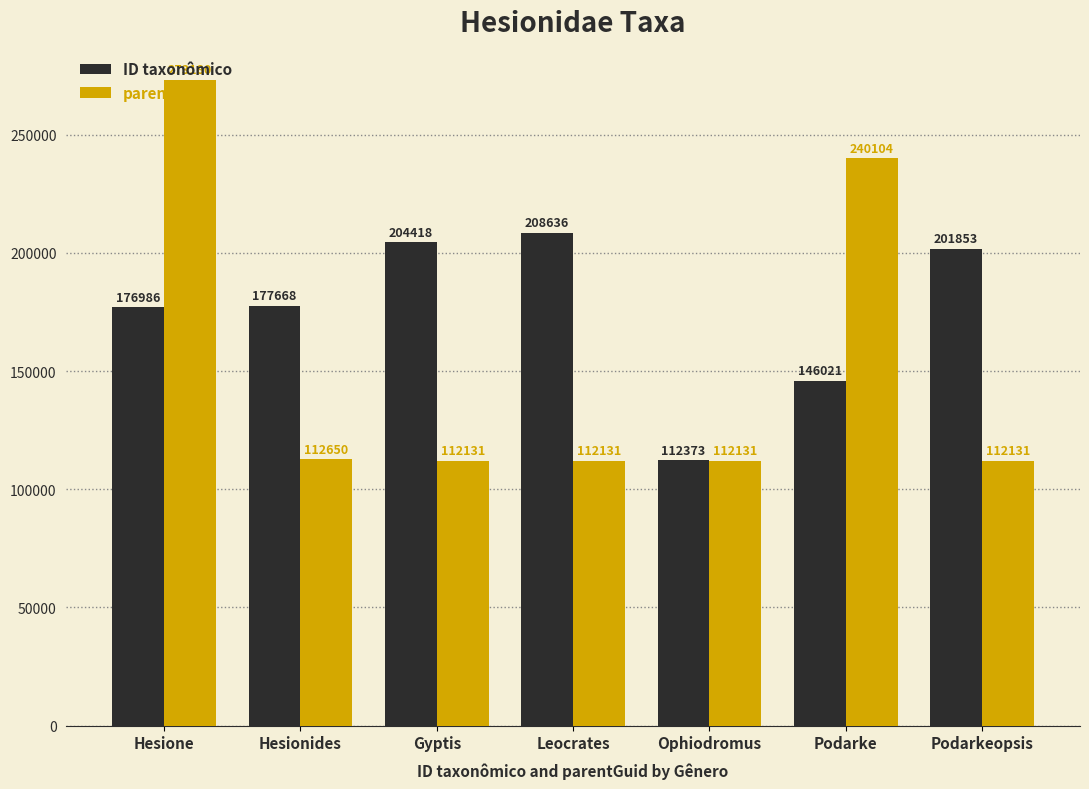

At which category is the sum across all series the highest?

Hesione